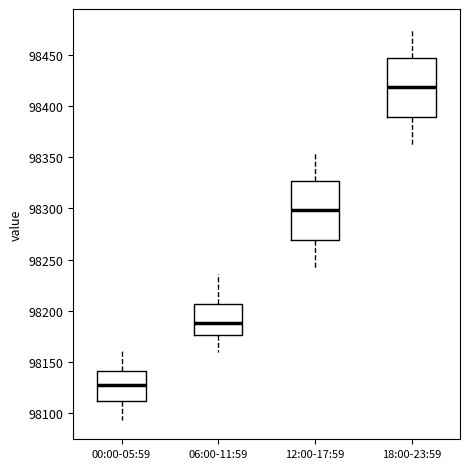

Reading left to right, read every box against the y-axis: the position of its median line, the range the box covers, and the ends of its whiskers. The values are not printed on the chart, so give them approximately, as read against the axis.

00:00-05:59: median 98130, box 98110 to 98140, whiskers 98095 to 98165
06:00-11:59: median 98190, box 98175 to 98205, whiskers 98160 to 98235
12:00-17:59: median 98300, box 98270 to 98325, whiskers 98240 to 98355
18:00-23:59: median 98420, box 98390 to 98445, whiskers 98360 to 98475